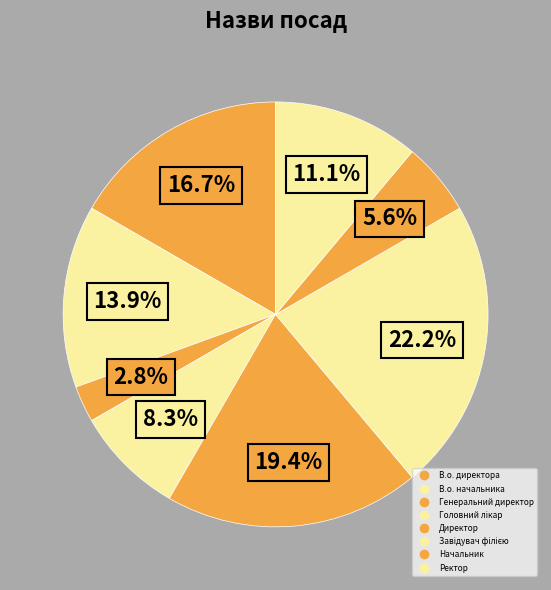

Does В.о. начальника account for over 50% of the chart?

No